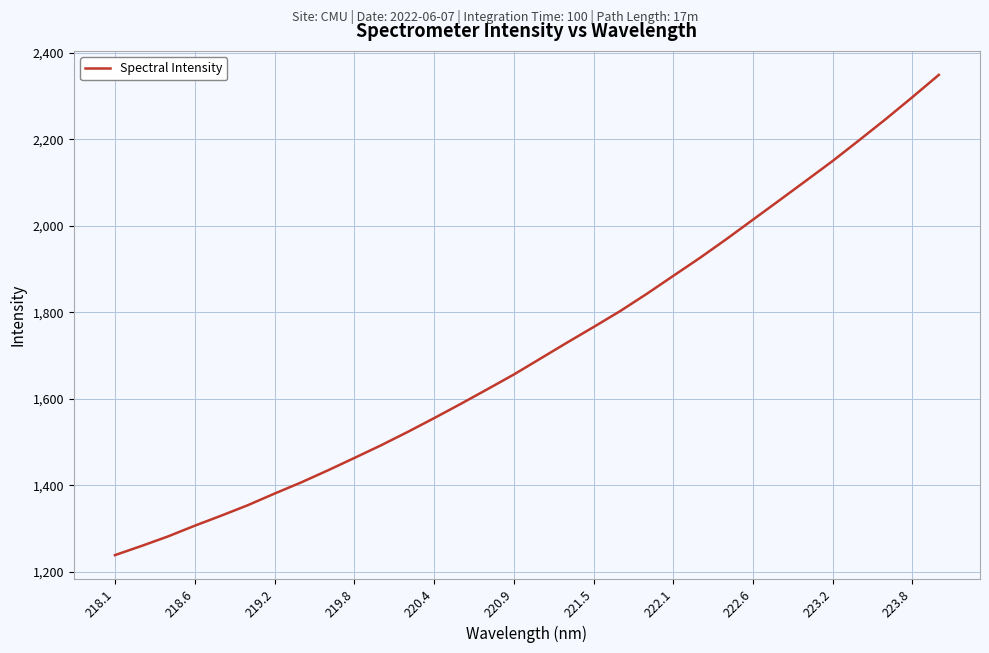

What is the minimum value shown in the chart?

1238.6